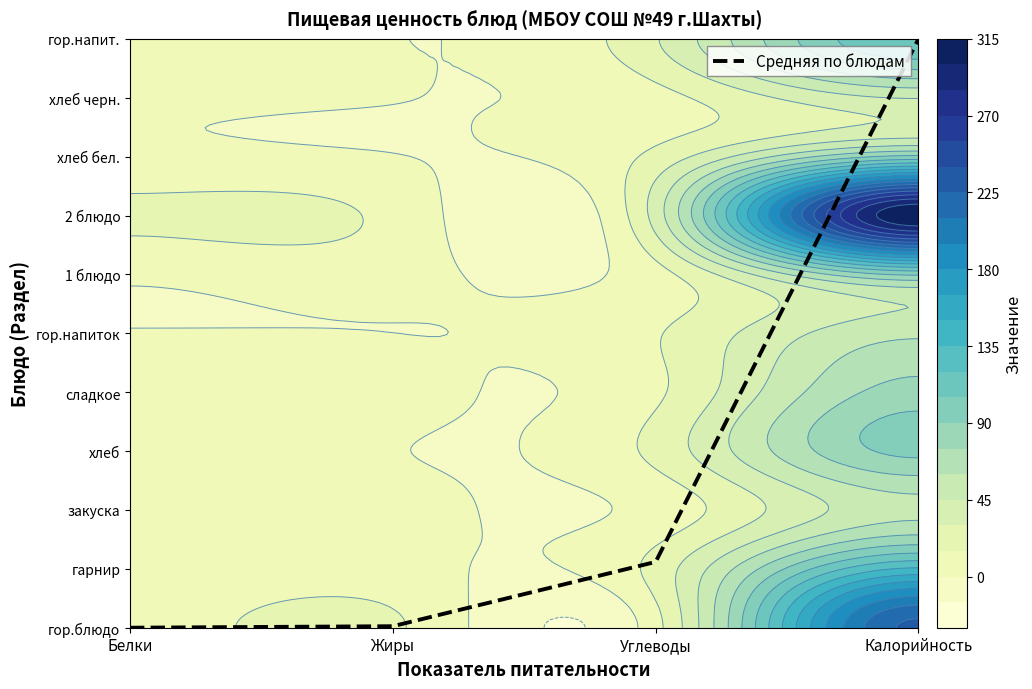

Which has a higher value, Жиры or Калорийность?

Калорийность